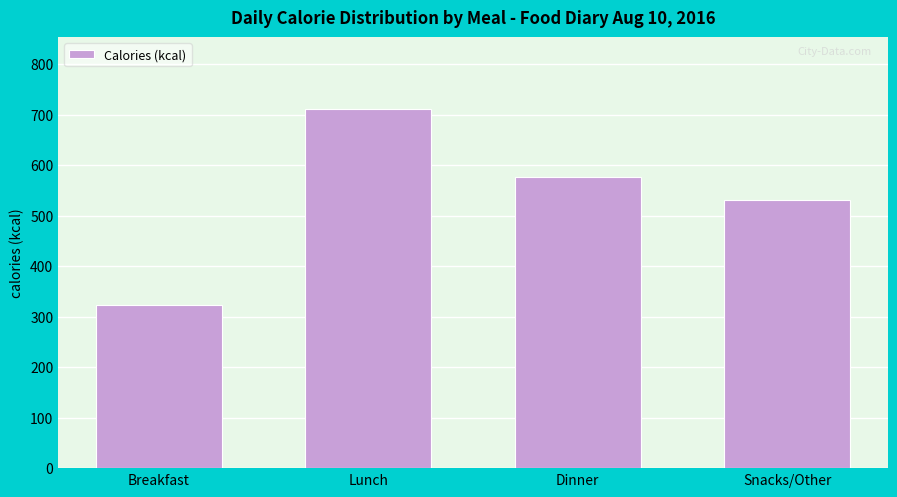

Reading left to right, list all the values displayed in this chart.

Breakfast=322	Lunch=711	Dinner=576	Snacks/Other=530